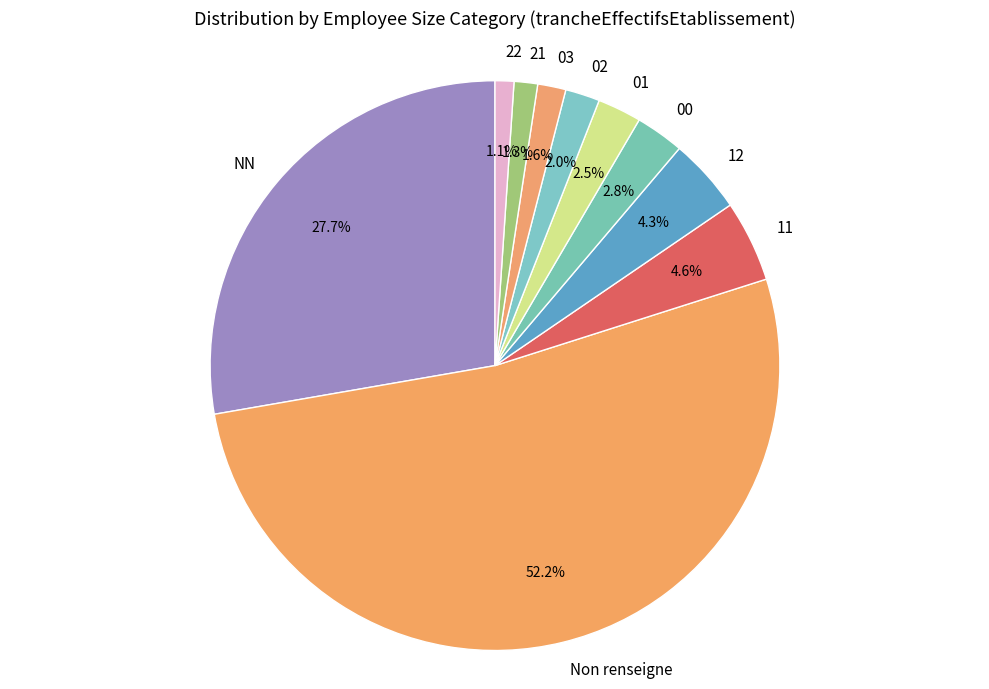

To the nearest percent, what is the average slice percentage?

10%